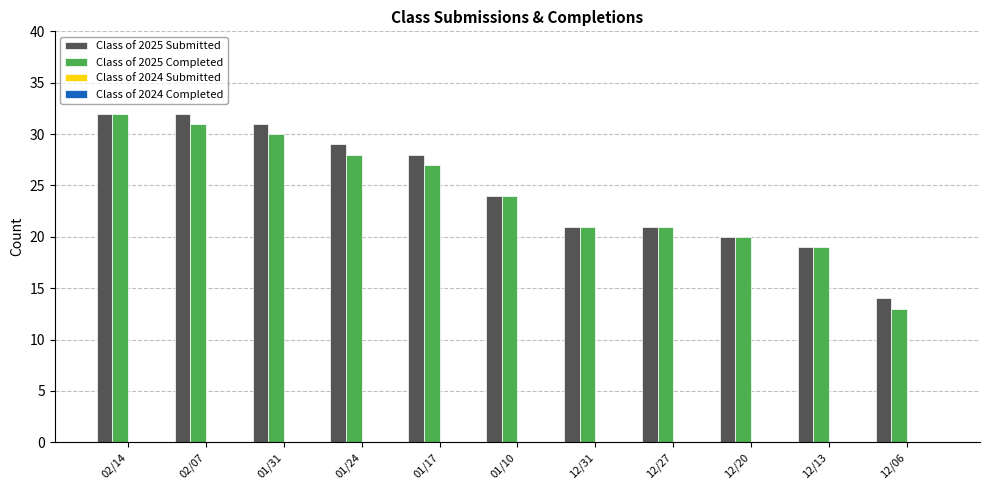

How many groups of bars are there?

11